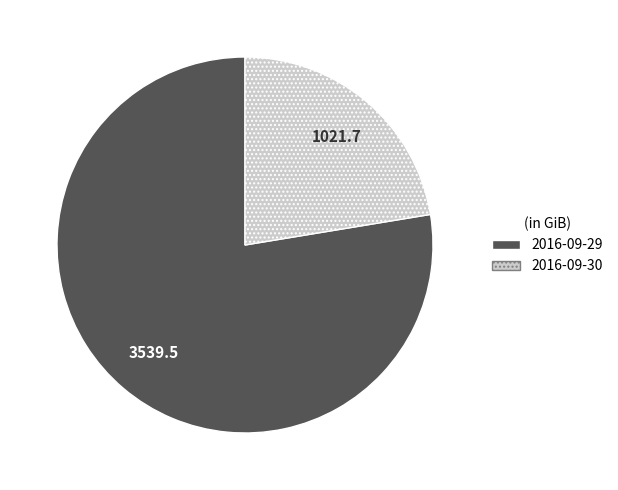

Count the number of slices in the pie.

2